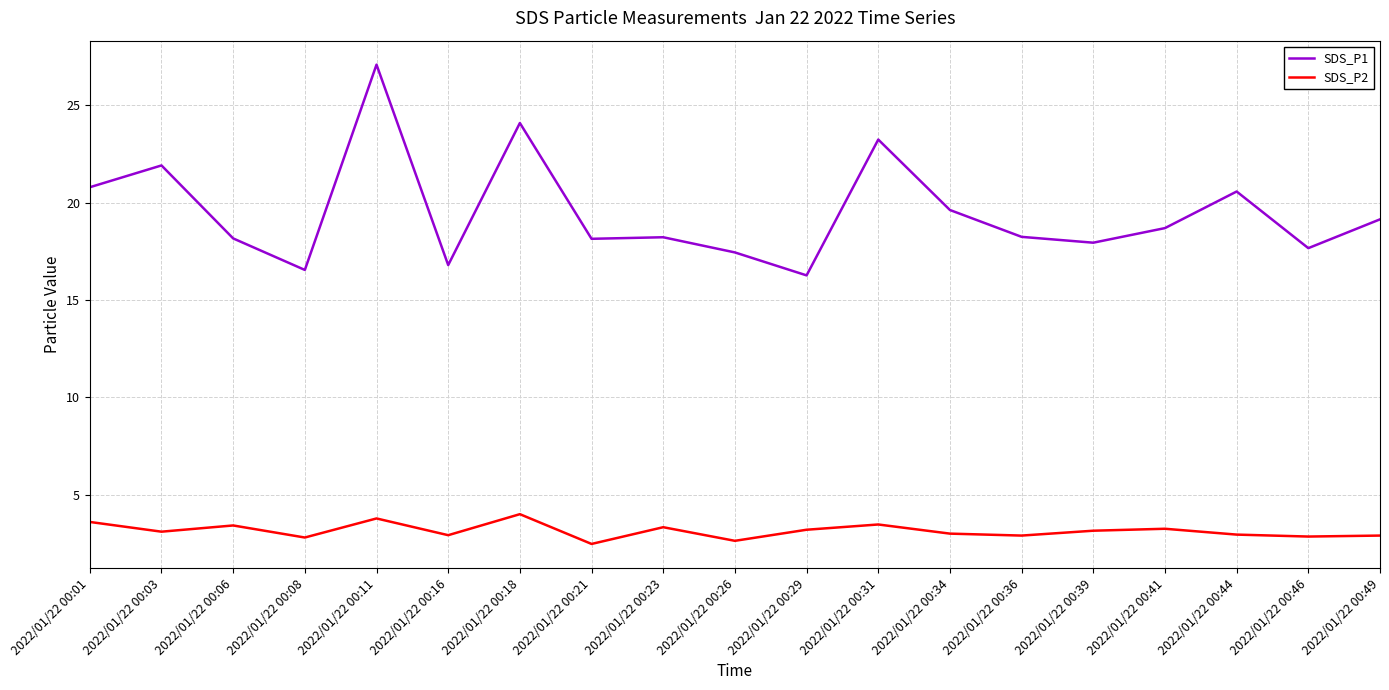

Is the value of SDS_P1 at 2022/01/22 00:18 greater than the value of SDS_P2 at 2022/01/22 00:31?

Yes